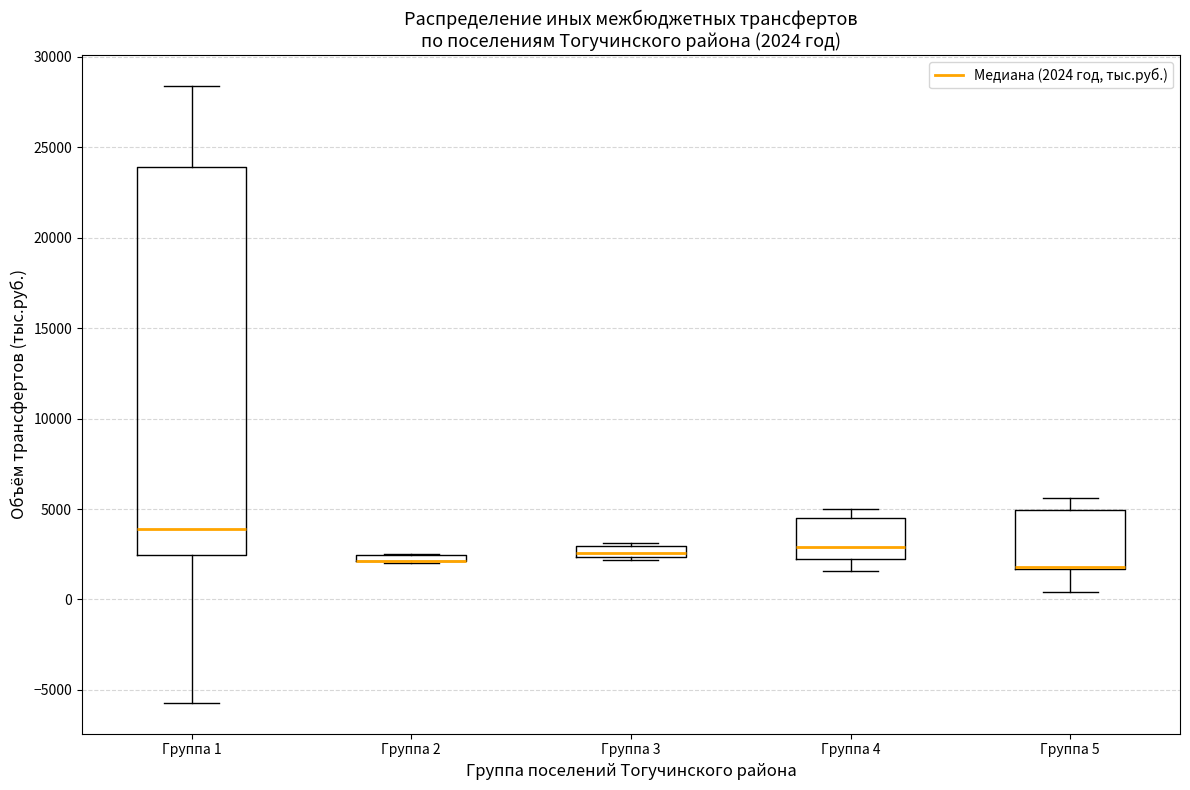

Which box is the tallest, from its lower edge to its upper edge?

Группа 1